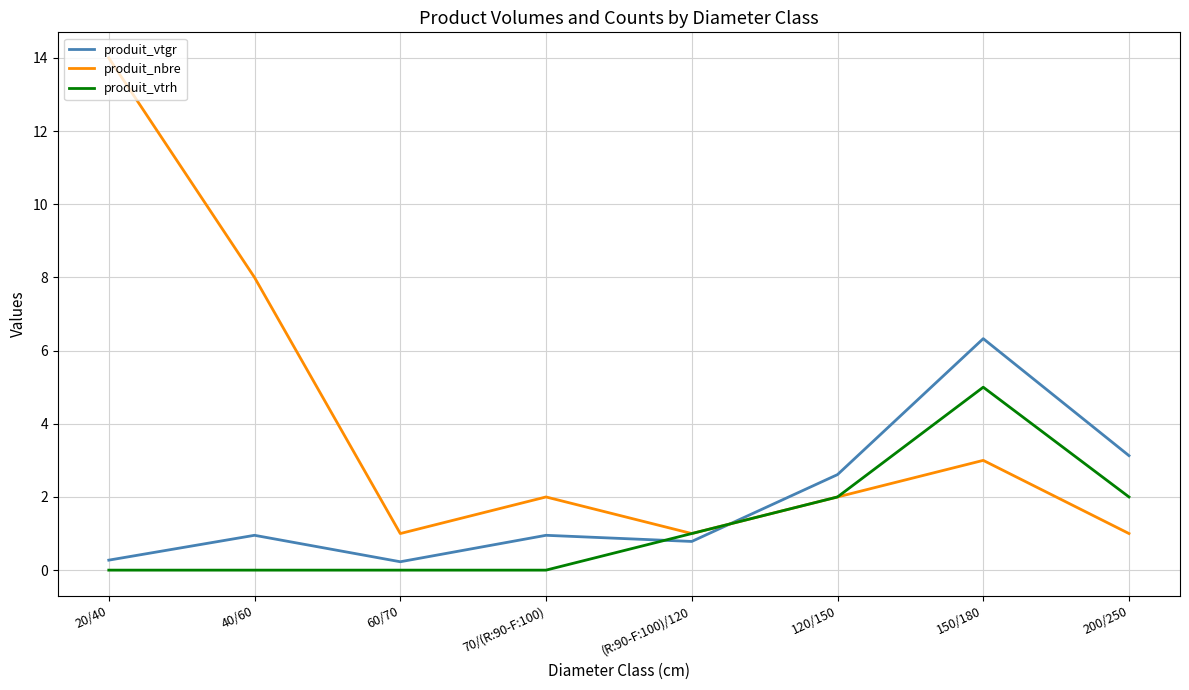

At 200/250, list the series in order from largest to smallest.

produit_vtgr, produit_vtrh, produit_nbre